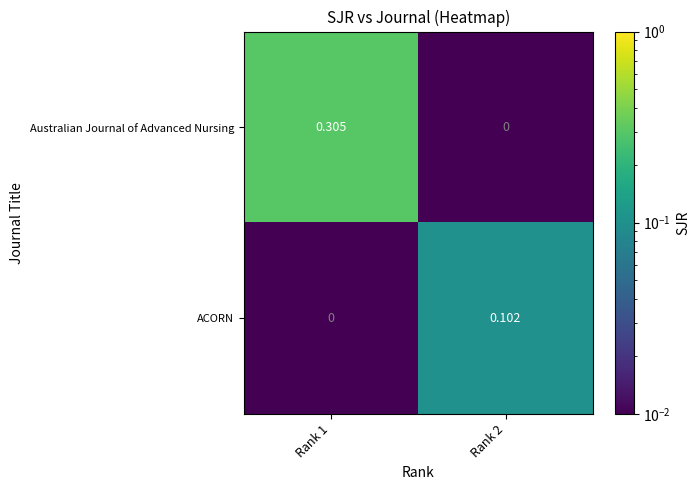

Between Rank 1 and Rank 2, which series saw the biggest shift?

Australian Journal of Advanced Nursing